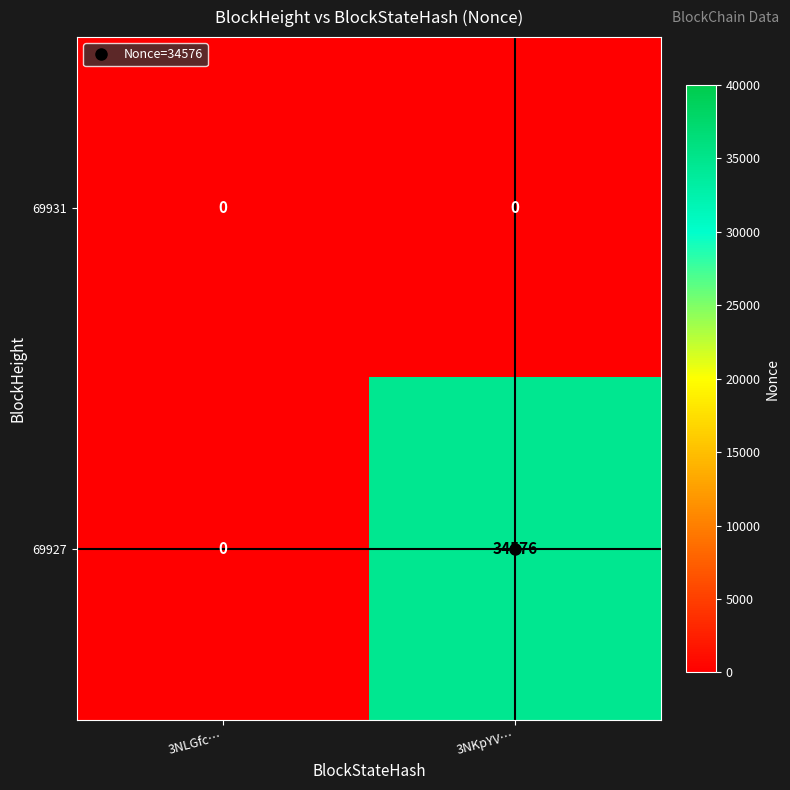

What is the highest value of the 69927 series?

34576